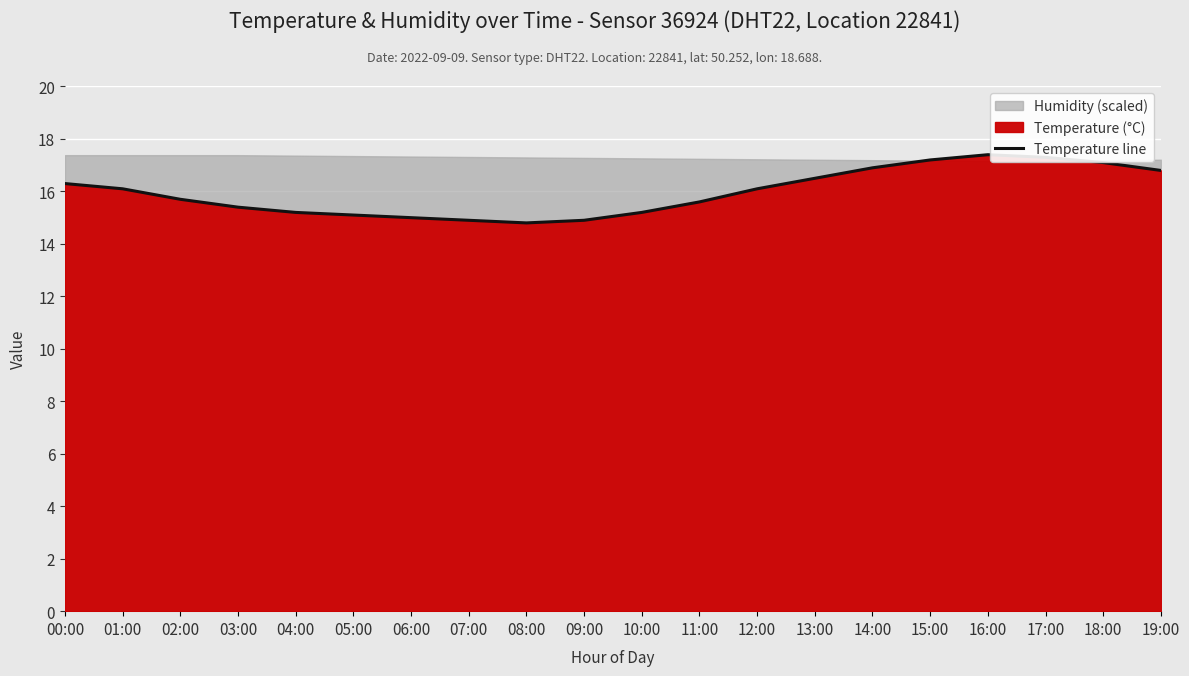

What is the minimum value shown in the chart?

14.8